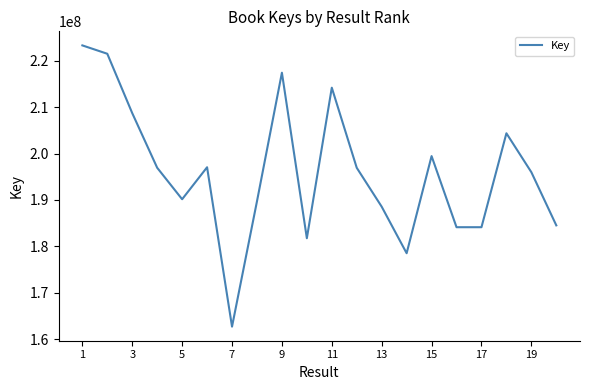

How many distinct data groups are displayed?

1